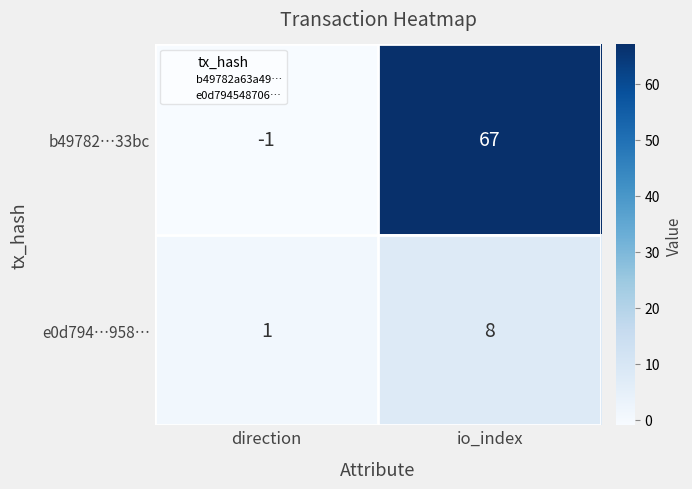

Reading left to right, transcribe all the data shown in this chart.

b49782…33bc: -1	67
e0d794…958…: 1	8